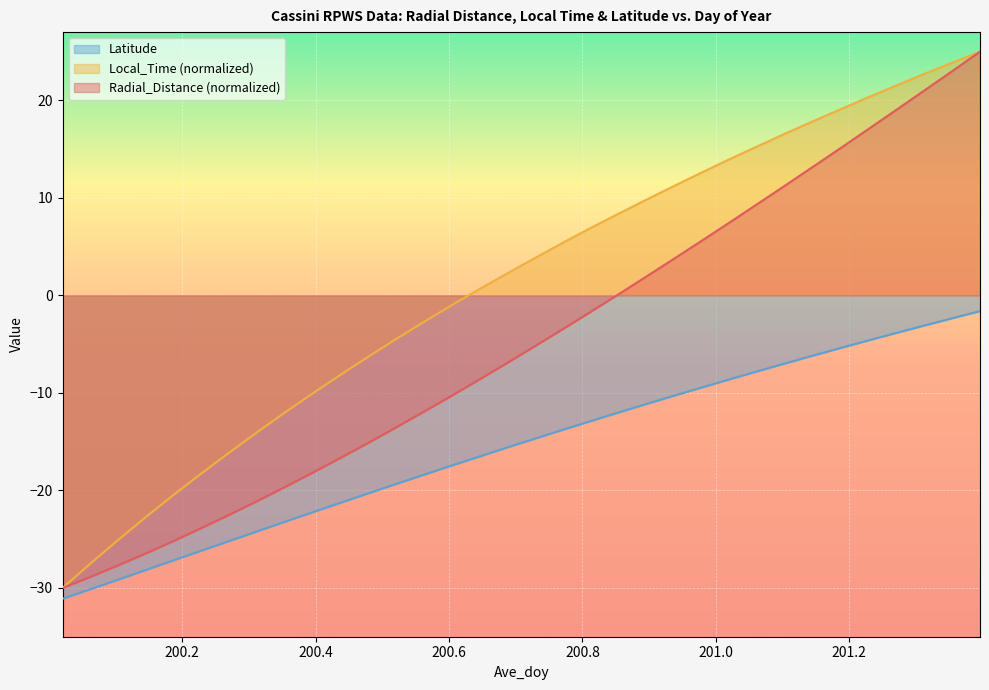

Where does the Latitude series first go above -14?

200.7708